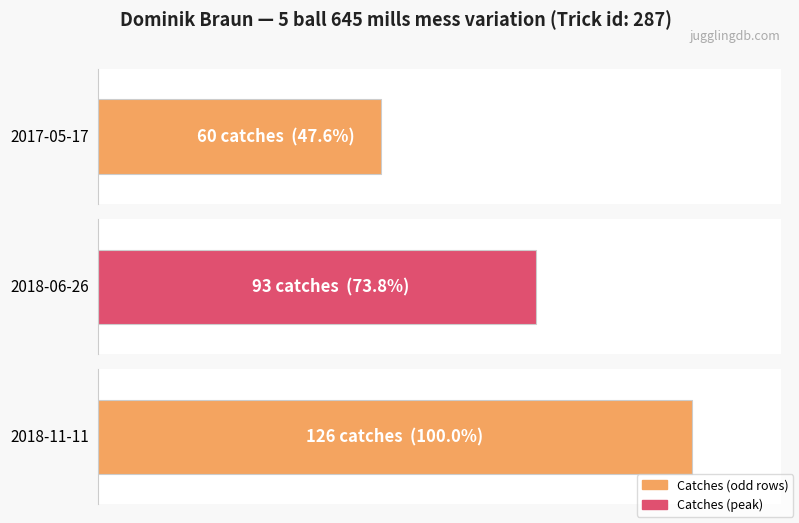

How many values are between 60 and 126?

3